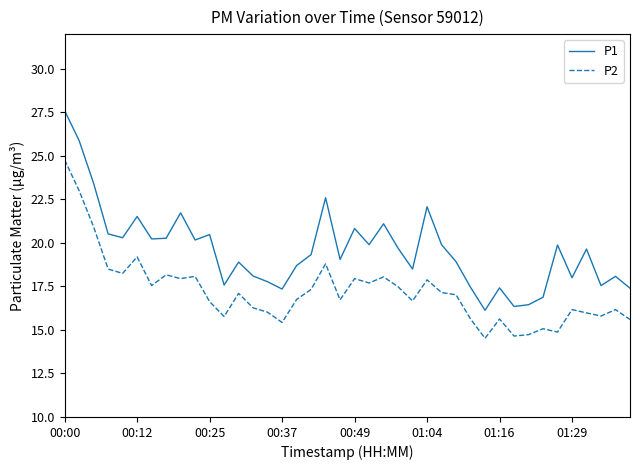

Rank the series by their average value, from lowest to highest.

P2, P1